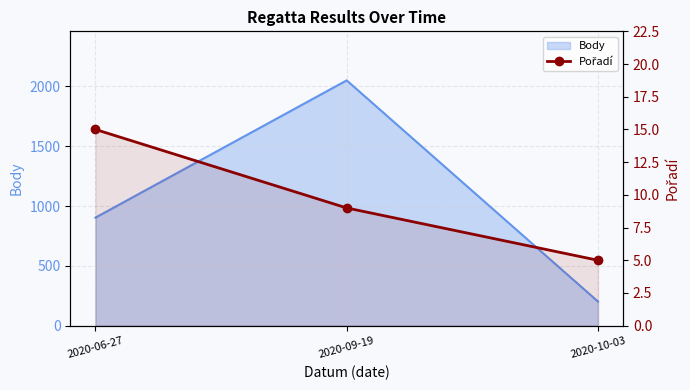

What is the label of the 2nd point from the left?

2020-09-19